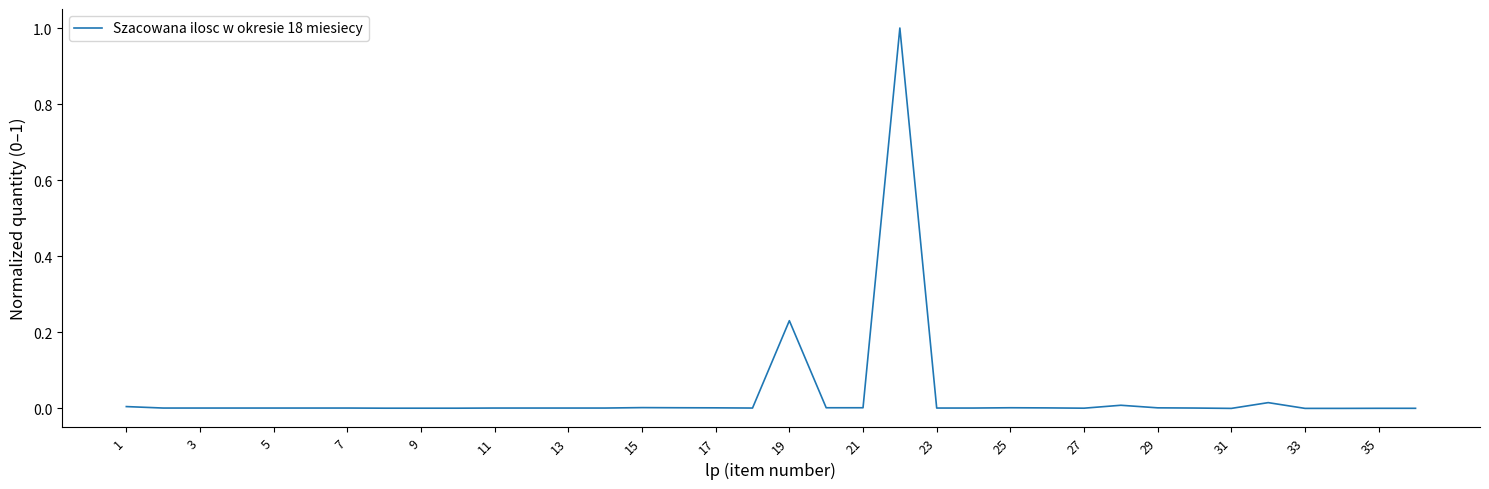

What is the difference between the maximum and minimum values?

1.0